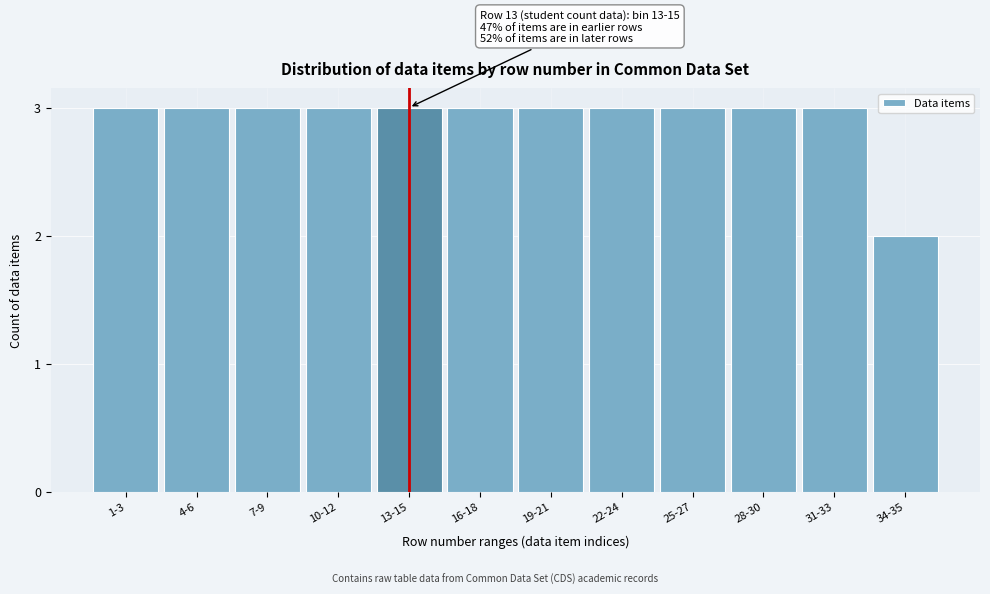

Reading right to left, what are all the values shown in this chart?

2	3	3	3	3	3	3	3	3	3	3	3